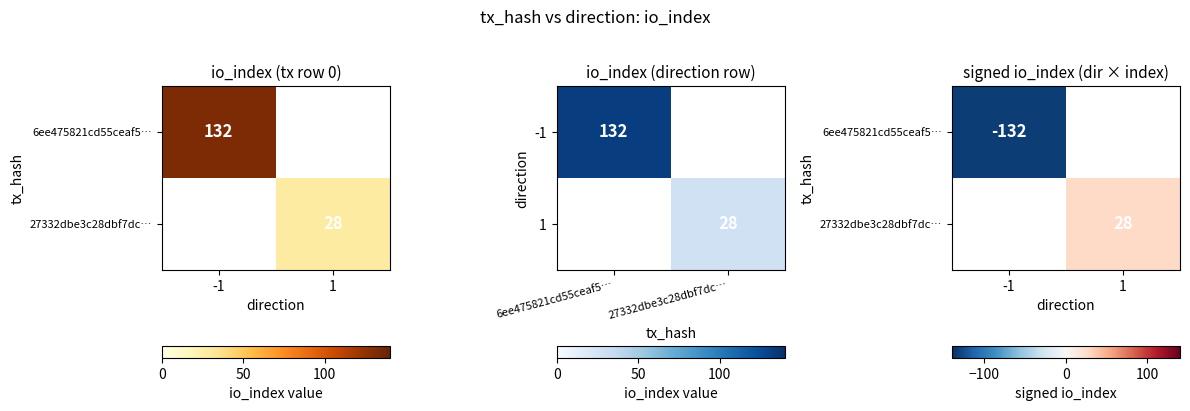

Between 1 and -1, which is larger?

-1